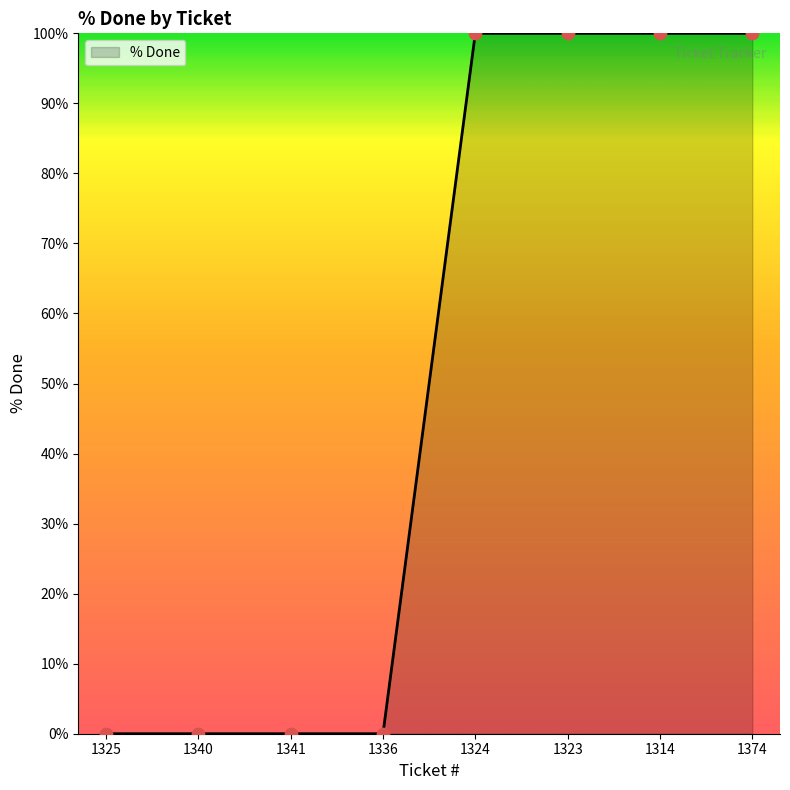

Which has a higher value, 1325 or 1314?

1314